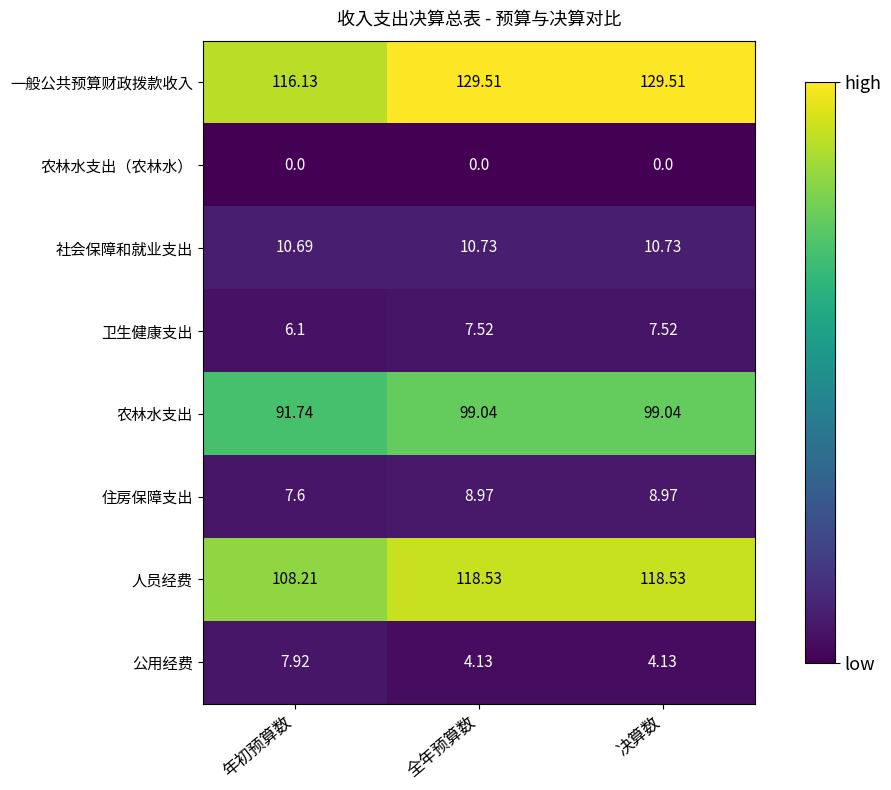

Which series has the largest range (max minus min)?

一般公共预算财政拨款收入